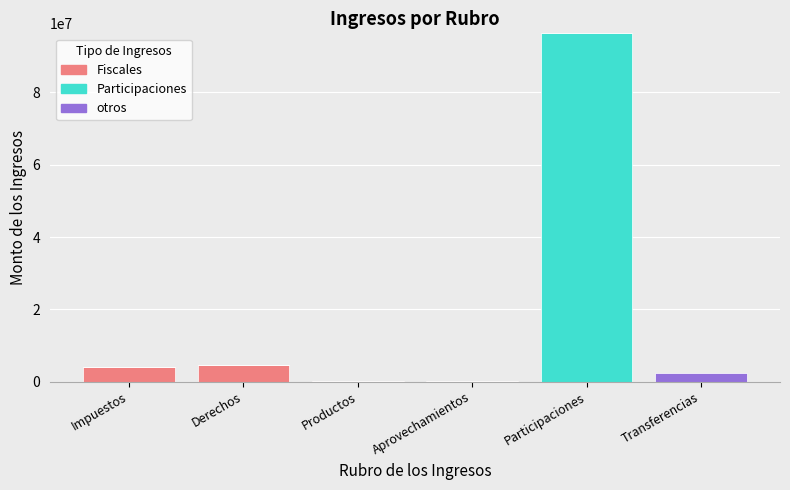

What is the sum of all Fiscales values?

9012760.9